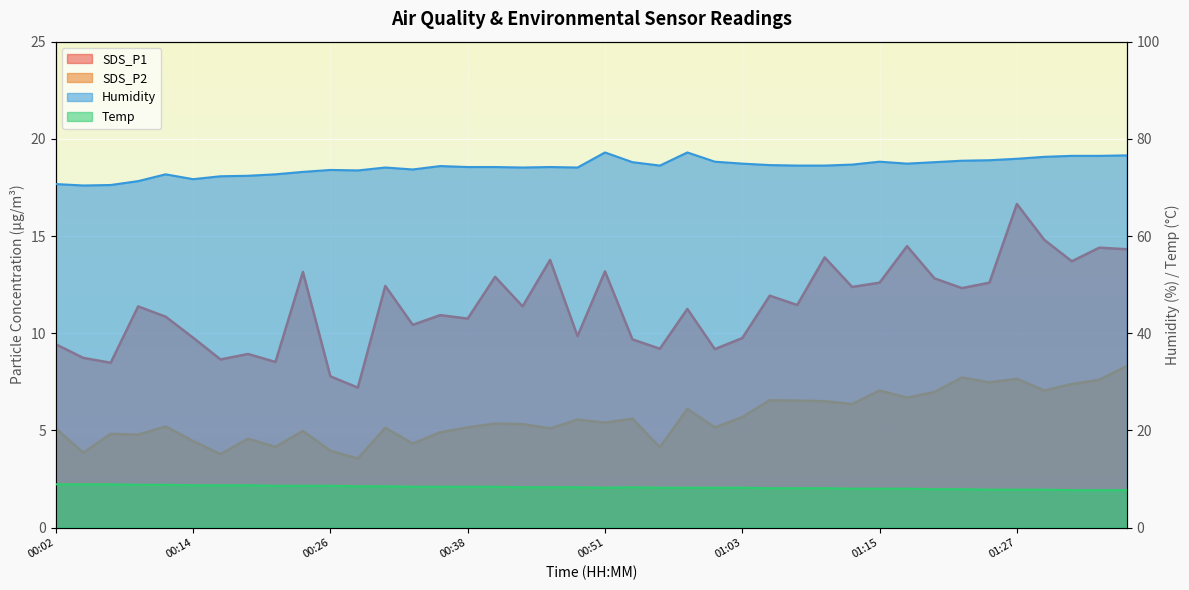

Reading left to right, transcribe all the data shown in this chart.

SDS_P1: 00:02=9.4	00:04=8.7	00:07=8.5	00:09=11.4	00:12=10.8	00:14=9.8	00:16=8.7	00:19=8.9	00:21=8.5	00:24=13.2	00:26=7.8	00:29=7.2	00:31=12.4	00:33=10.4	00:36=10.9	00:38=10.8	00:41=12.9	00:43=11.4	00:46=13.8	00:48=9.8	00:51=13.2	00:53=9.7	00:55=9.2	00:58=11.2	01:00=9.2	01:03=9.8	01:05=11.9	01:08=11.4	01:10=13.9	01:13=12.4	01:15=12.6	01:17=14.5	01:20=12.8	01:22=12.3	01:25=12.6	01:27=16.6	01:30=14.8	01:32=13.7	01:35=14.4	01:37=14.3
SDS_P2: 00:02=5.1	00:04=3.9	00:07=4.8	00:09=4.8	00:12=5.2	00:14=4.5	00:16=3.8	00:19=4.6	00:21=4.2	00:24=5.0	00:26=4.0	00:29=3.5	00:31=5.1	00:33=4.3	00:36=4.9	00:38=5.2	00:41=5.3	00:43=5.3	00:46=5.1	00:48=5.5	00:51=5.4	00:53=5.6	00:55=4.1	00:58=6.1	01:00=5.2	01:03=5.7	01:05=6.5	01:08=6.5	01:10=6.5	01:13=6.3	01:15=7.0	01:17=6.7	01:20=7.0	01:22=7.7	01:25=7.5	01:27=7.7	01:30=7.0	01:32=7.4	01:35=7.6	01:37=8.3
Humidity: 00:02=70.7	00:04=70.4	00:07=70.5	00:09=71.3	00:12=72.7	00:14=71.7	00:16=72.3	00:19=72.4	00:21=72.7	00:24=73.2	00:26=73.6	00:29=73.5	00:31=74.1	00:33=73.7	00:36=74.4	00:38=74.2	00:41=74.2	00:43=74.1	00:46=74.2	00:48=74.1	00:51=77.2	00:53=75.2	00:55=74.5	00:58=77.2	01:00=75.3	01:03=74.9	01:05=74.6	01:08=74.5	01:10=74.5	01:13=74.7	01:15=75.3	01:17=74.9	01:20=75.2	01:22=75.5	01:25=75.6	01:27=75.9	01:30=76.3	01:32=76.5	01:35=76.5	01:37=76.6
Temp: 00:02=8.9	00:04=8.9	00:07=8.9	00:09=8.8	00:12=8.8	00:14=8.7	00:16=8.7	00:19=8.7	00:21=8.6	00:24=8.6	00:26=8.6	00:29=8.5	00:31=8.5	00:33=8.4	00:36=8.4	00:38=8.4	00:41=8.4	00:43=8.3	00:46=8.3	00:48=8.3	00:51=8.2	00:53=8.3	00:55=8.2	00:58=8.2	01:00=8.2	01:03=8.2	01:05=8.1	01:08=8.1	01:10=8.1	01:13=8.0	01:15=8.0	01:17=8.0	01:20=7.9	01:22=7.9	01:25=7.8	01:27=7.8	01:30=7.8	01:32=7.7	01:35=7.7	01:37=7.7